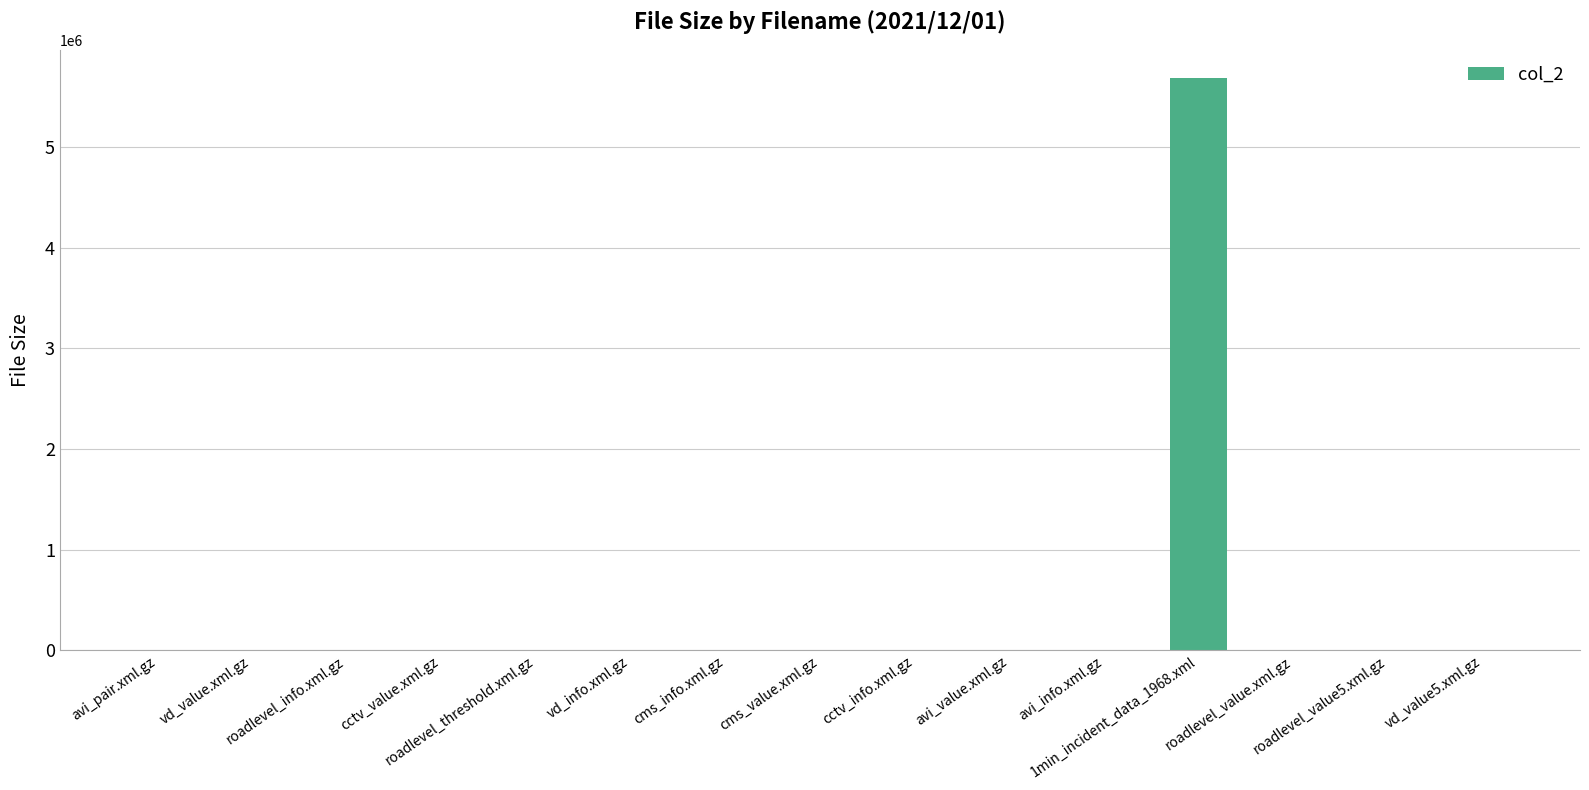

What is the maximum value shown in the chart?

5683379